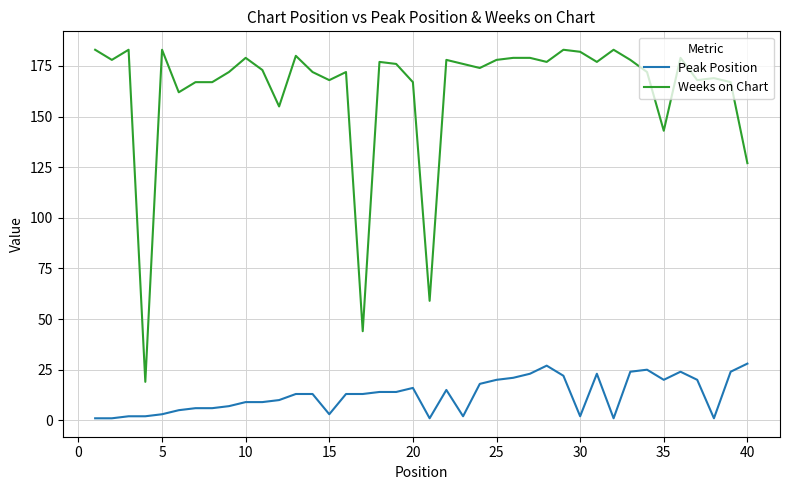

List the series in order of their peak value, lowest first.

Peak Position, Weeks on Chart